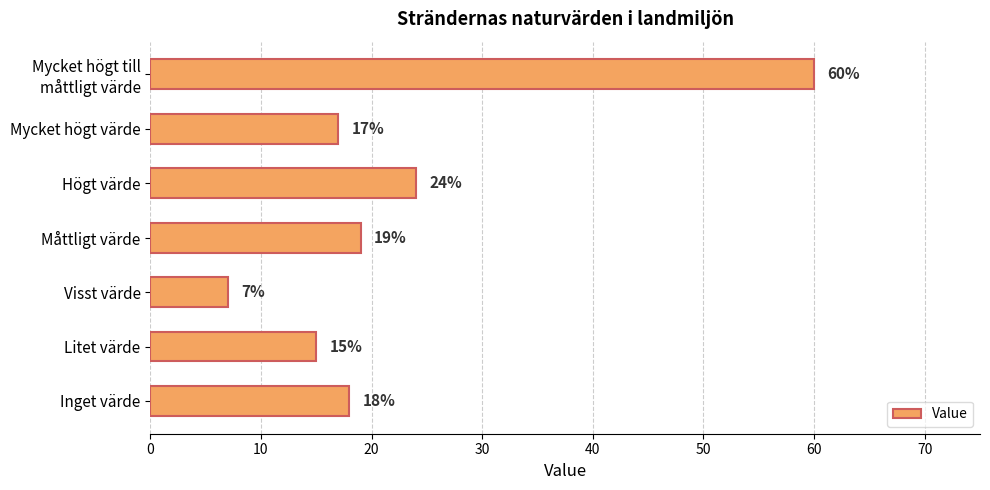

What is the difference between the maximum and second lowest values?

45